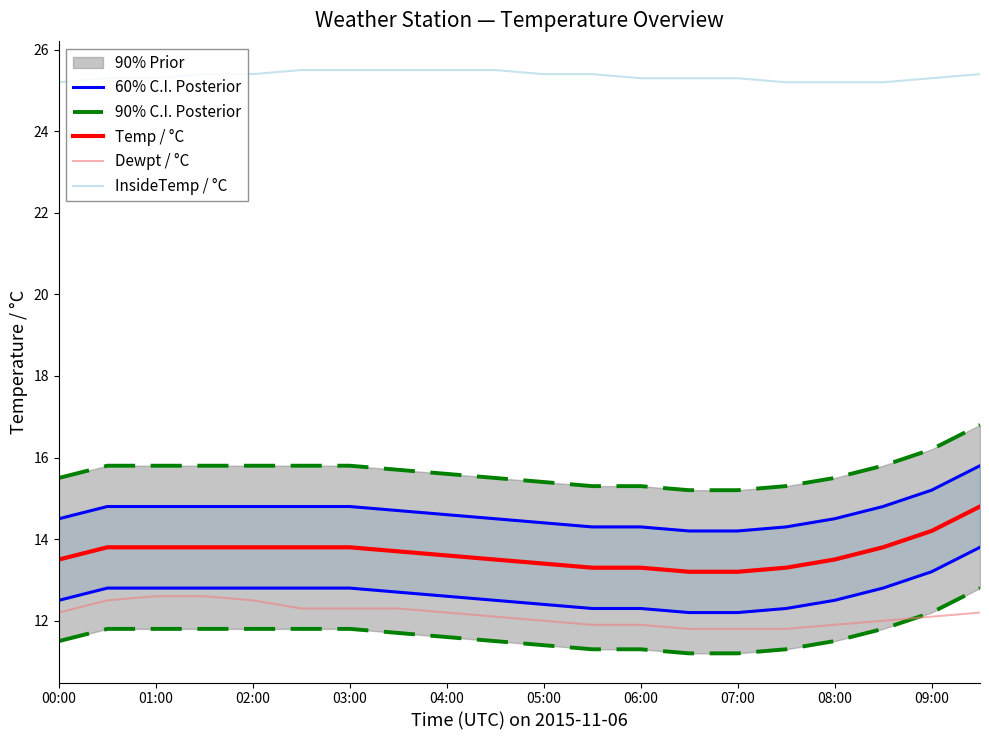

What is the greatest value displayed?

25.5